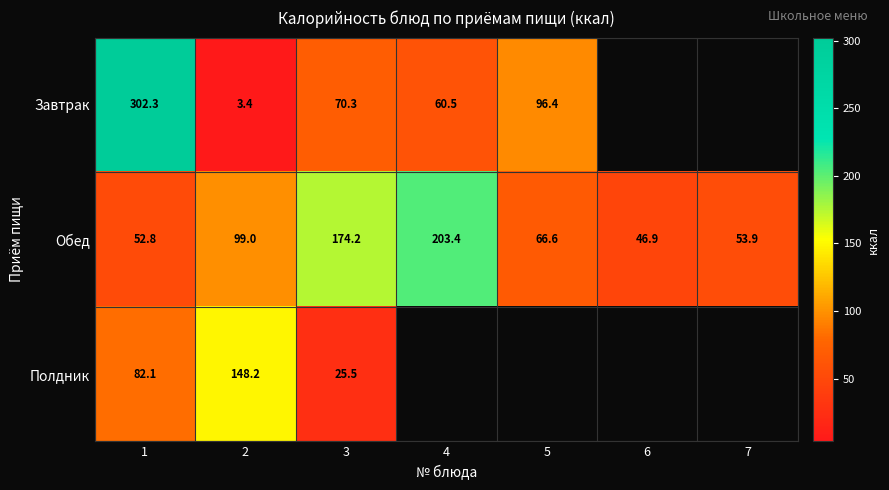

Rank the series at 3 from lowest to highest value.

Полдник, Завтрак, Обед